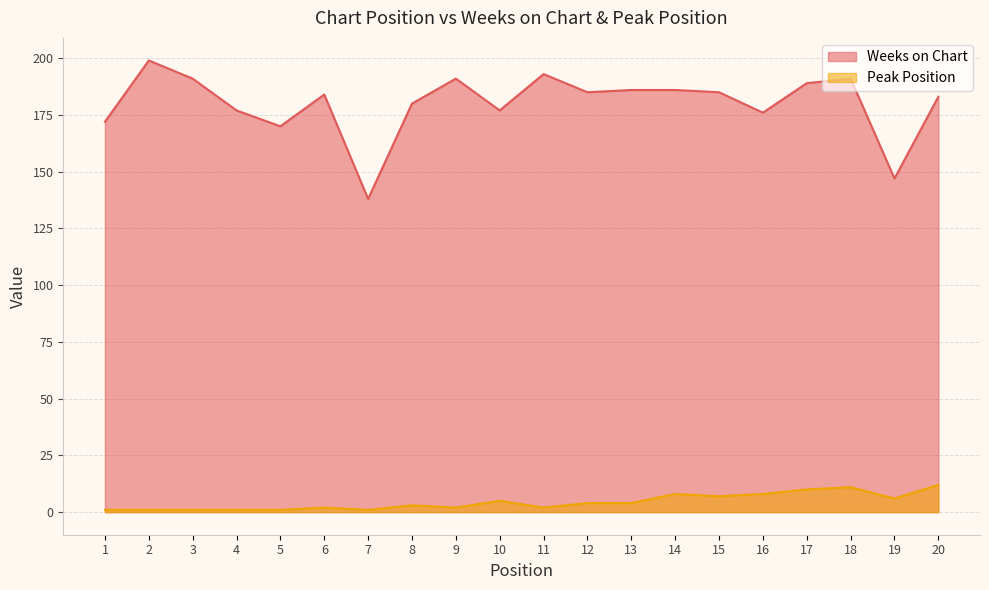

In Peak Position, how many points are higher than both neighbors (excluding endpoints)?

5